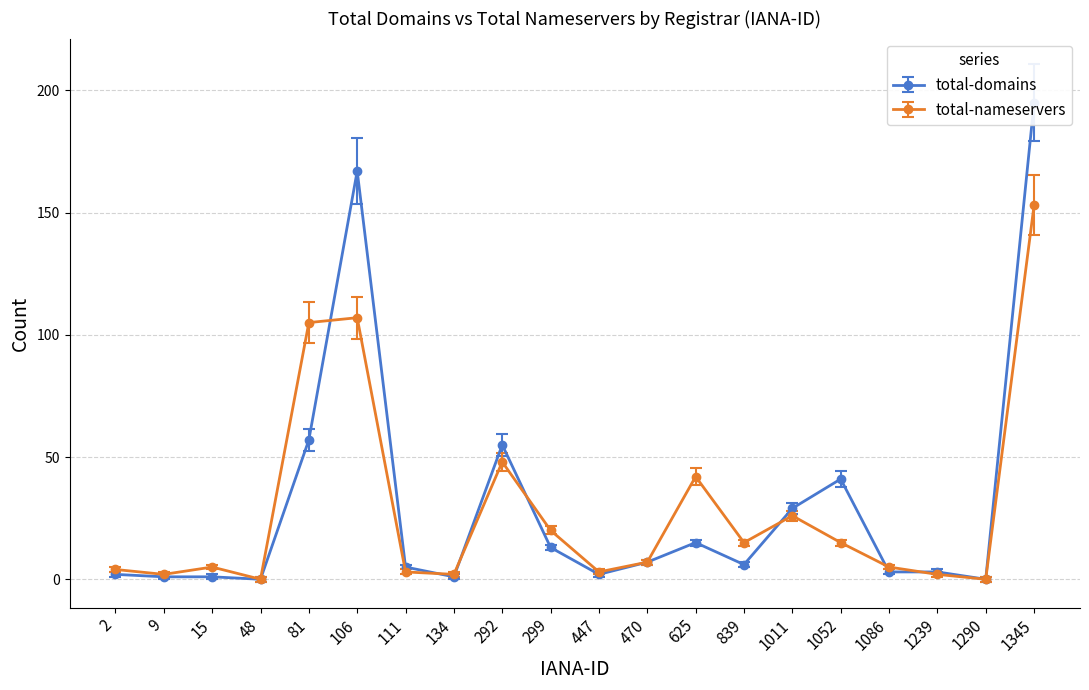

How many data points in total-domains are above 6?

9